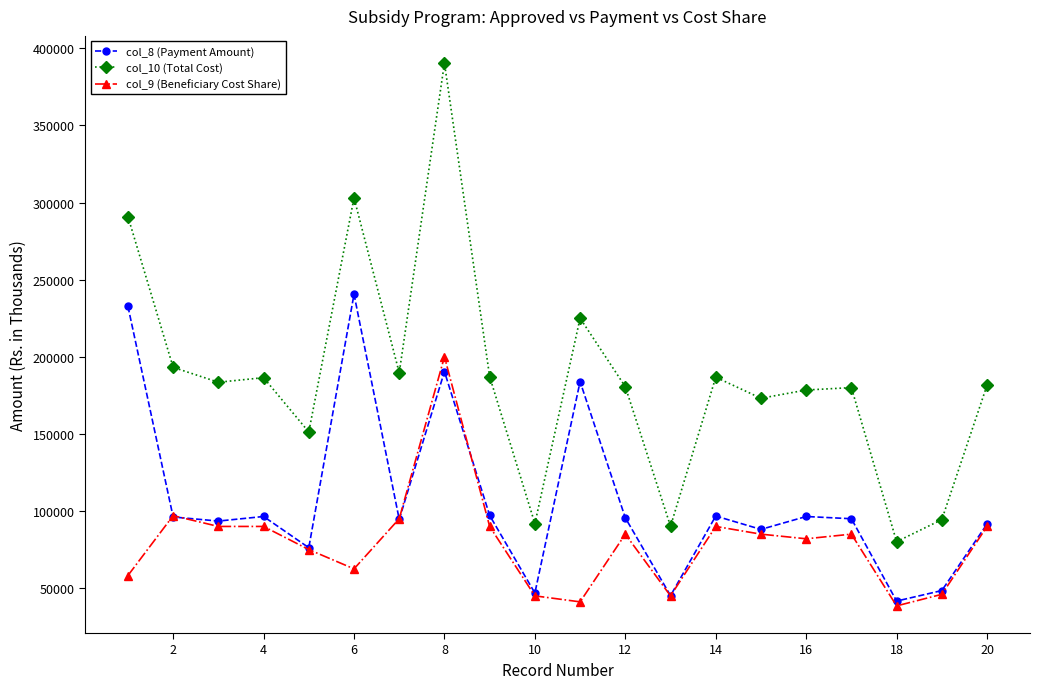

Does the chart display data point markers on the line(s)?

Yes